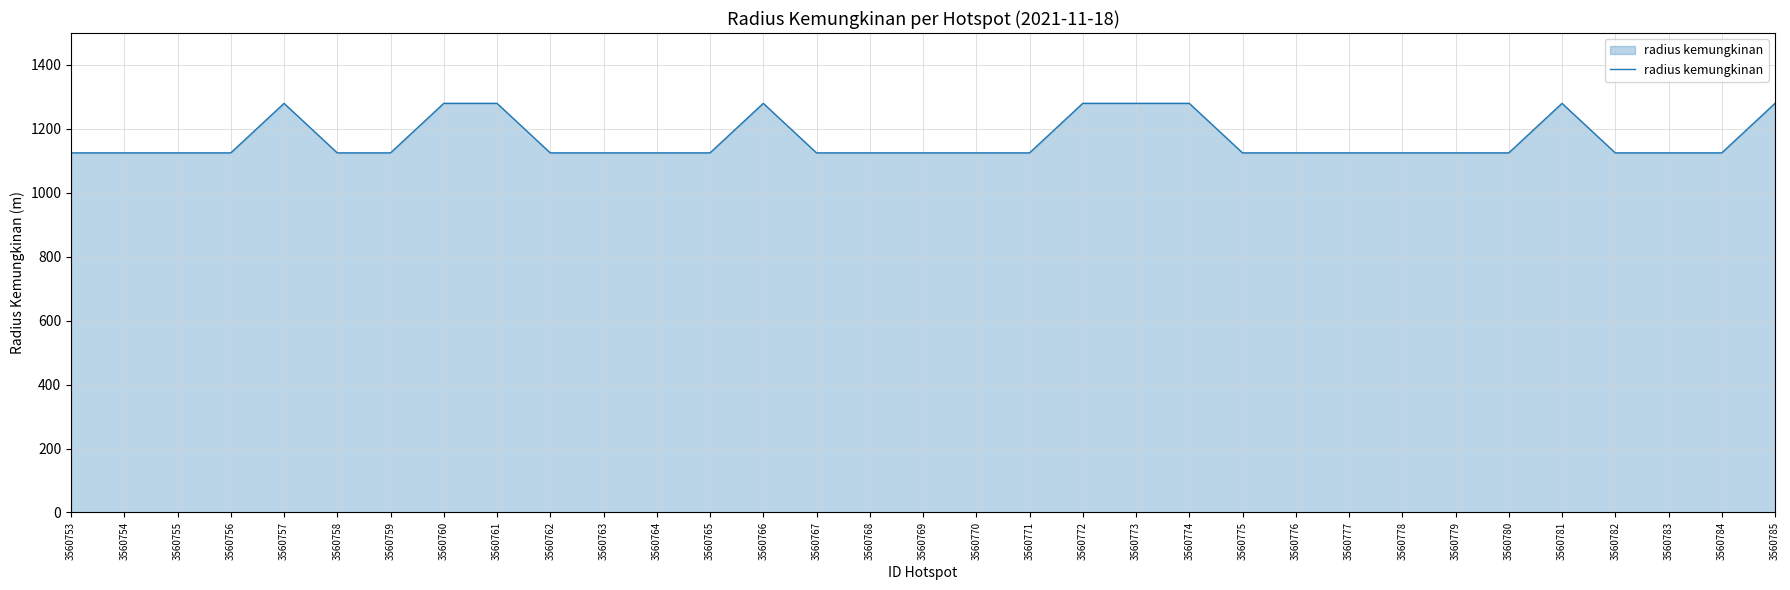

What is the average value?

1167